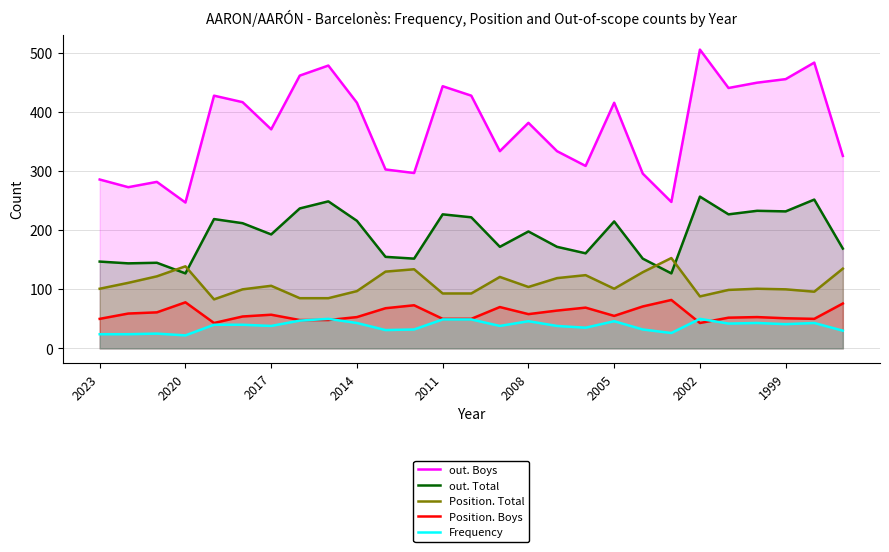

What is the value of the Position. Boys point at the 23rd from the left?

52